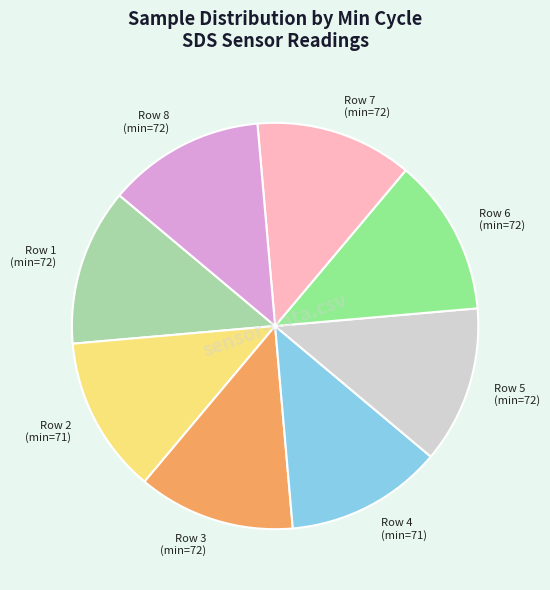

Does any single category account for the majority?

No